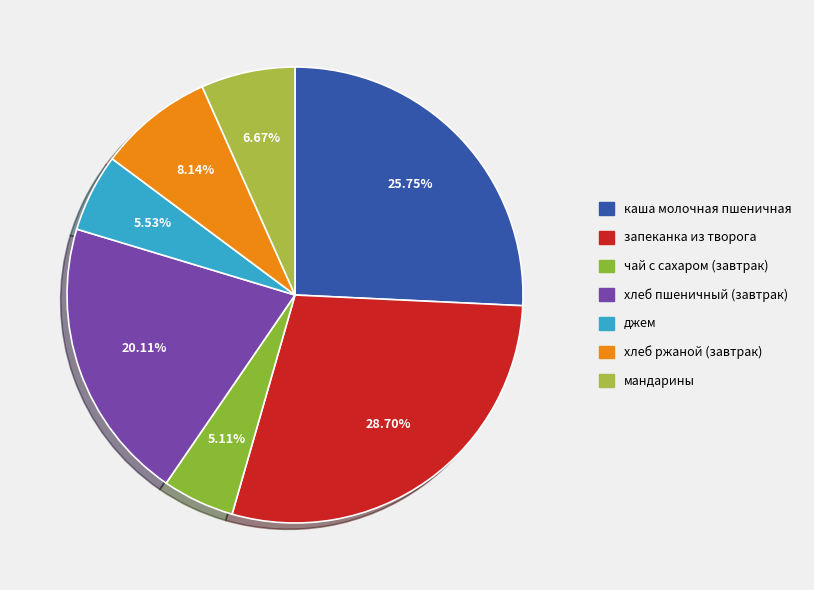

Rank the categories by value from highest to lowest.

запеканка из творога, каша молочная пшеничная, хлеб пшеничный (завтрак), хлеб ржаной (завтрак), мандарины, джем, чай с сахаром (завтрак)